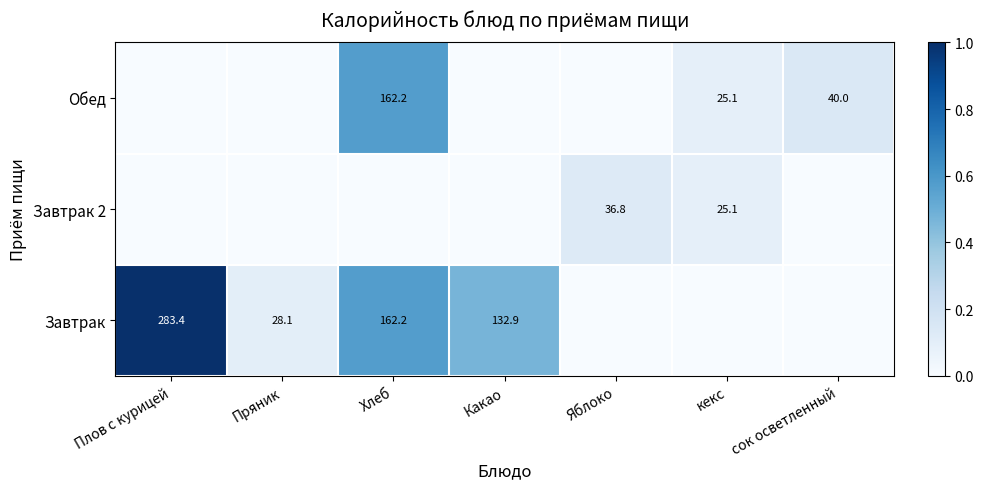

What is the difference between the Обед values at сок осветленный and Хлеб?

122.2